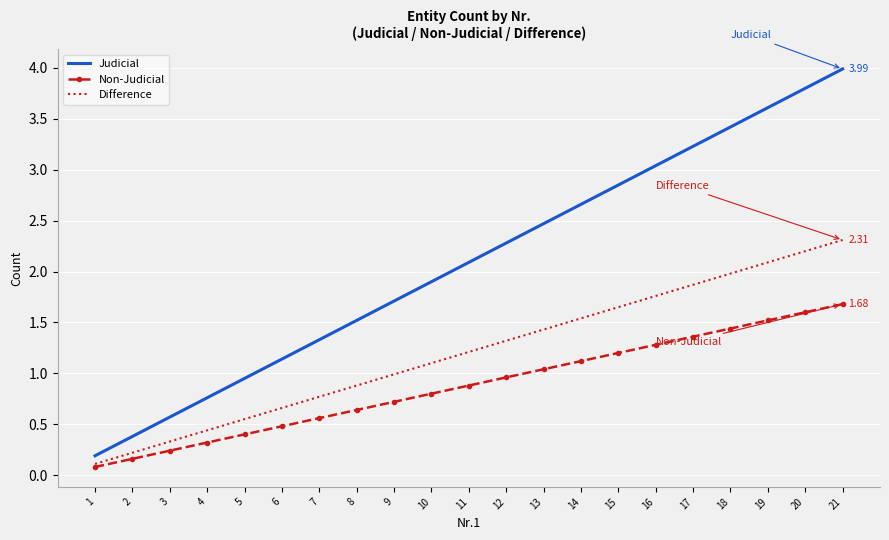

Is the value of Non-Judicial at 10 greater than the value of Judicial at 18?

No